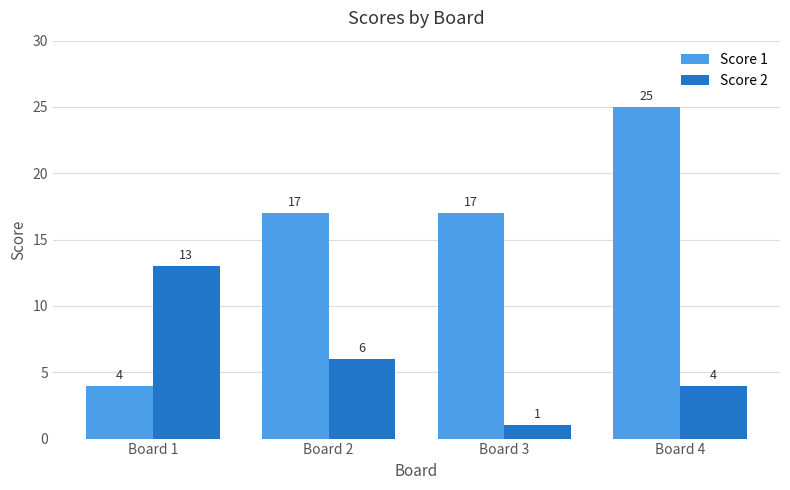

Is it true that Score 1 equals 42 at Board 4?

False